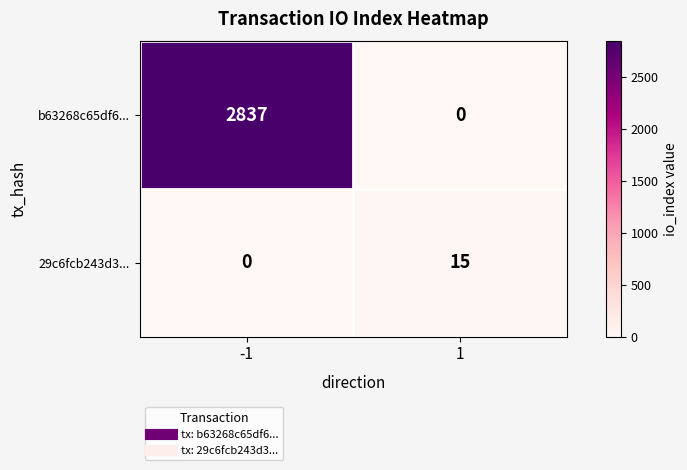

List the series in order of their peak value, lowest first.

29c6fcb243d3..., b63268c65df6...